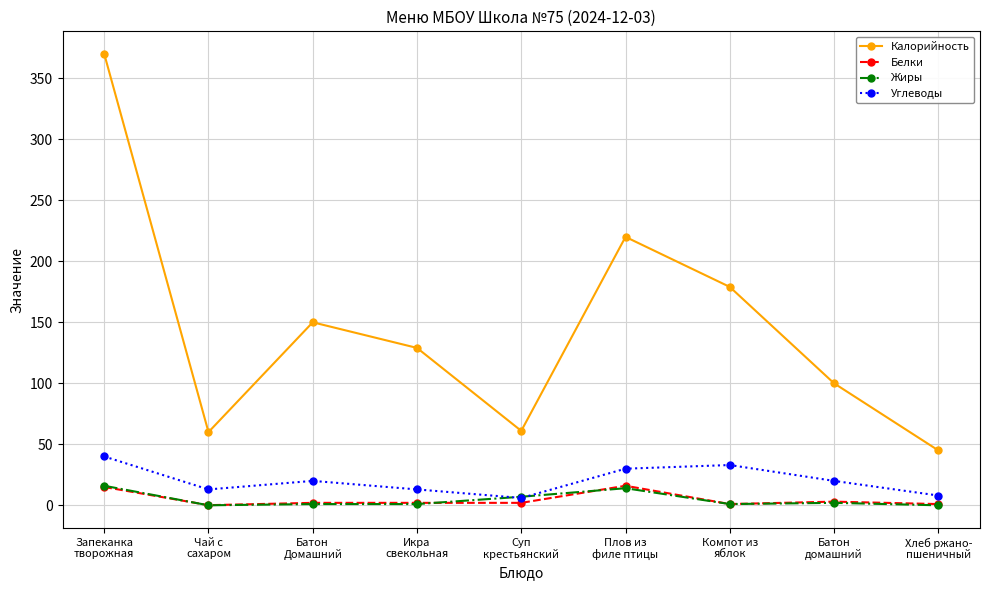

Is the value of Углеводы at Плов из
филе птицы greater than the value of Жиры at Хлеб ржано-
пшеничный?

Yes